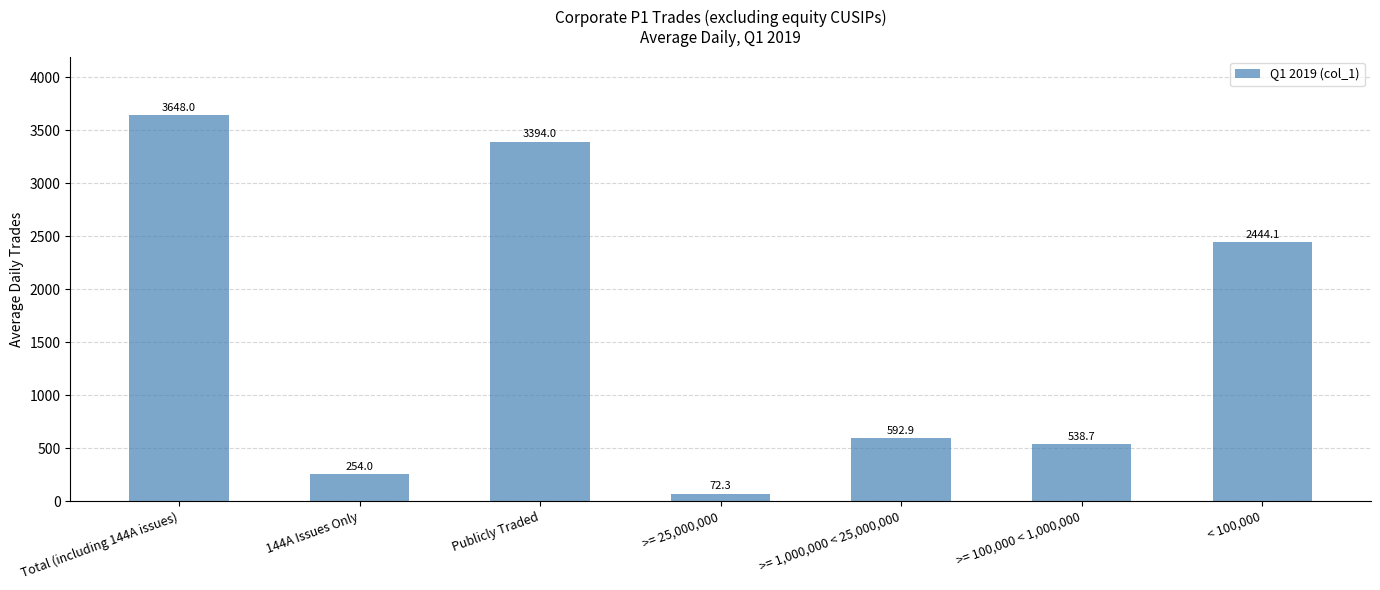

Count the number of values greater than 592.

4